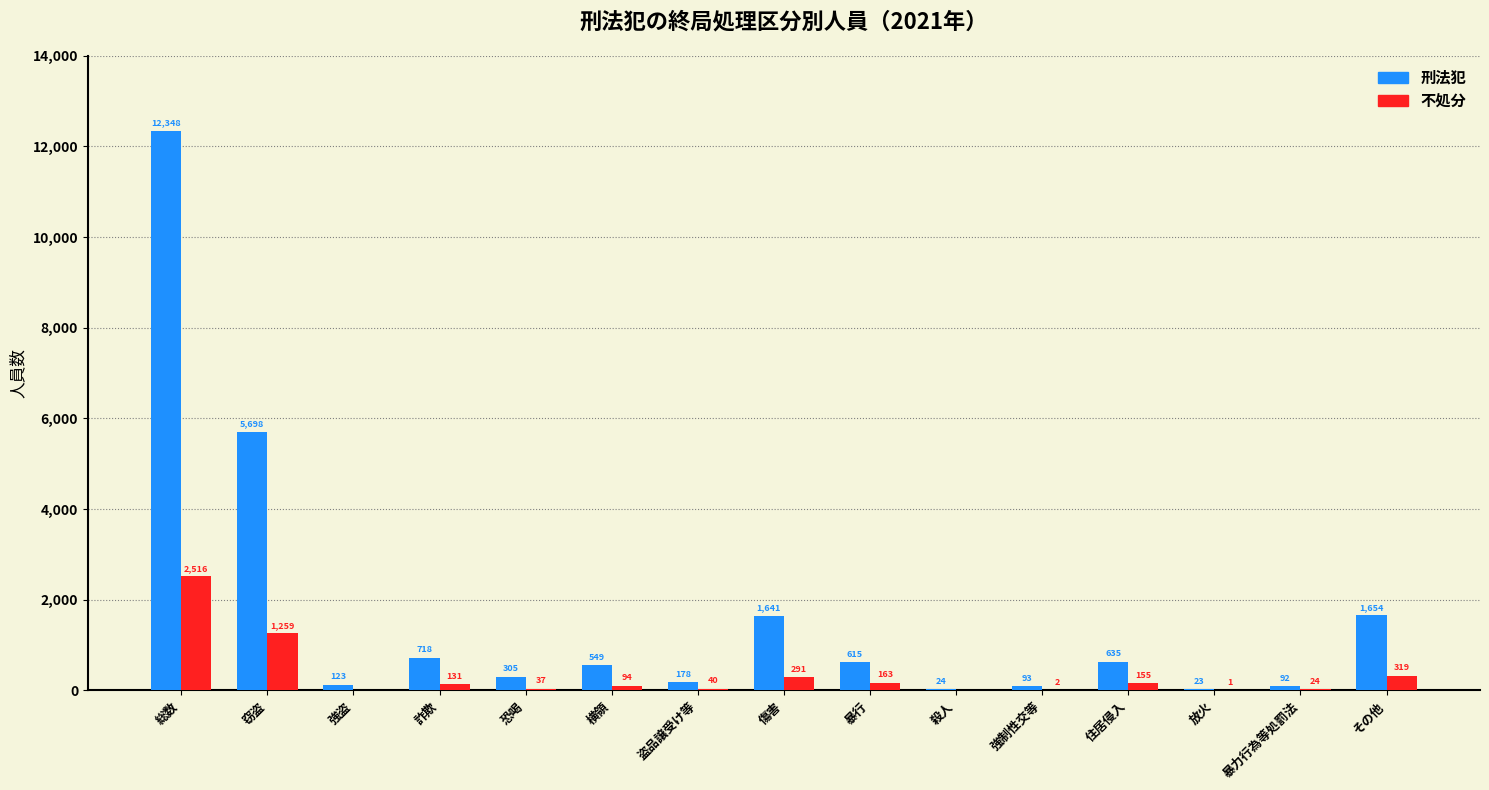

What is the approximate value of 不処分 at 恐喝, to the nearest 10?

40